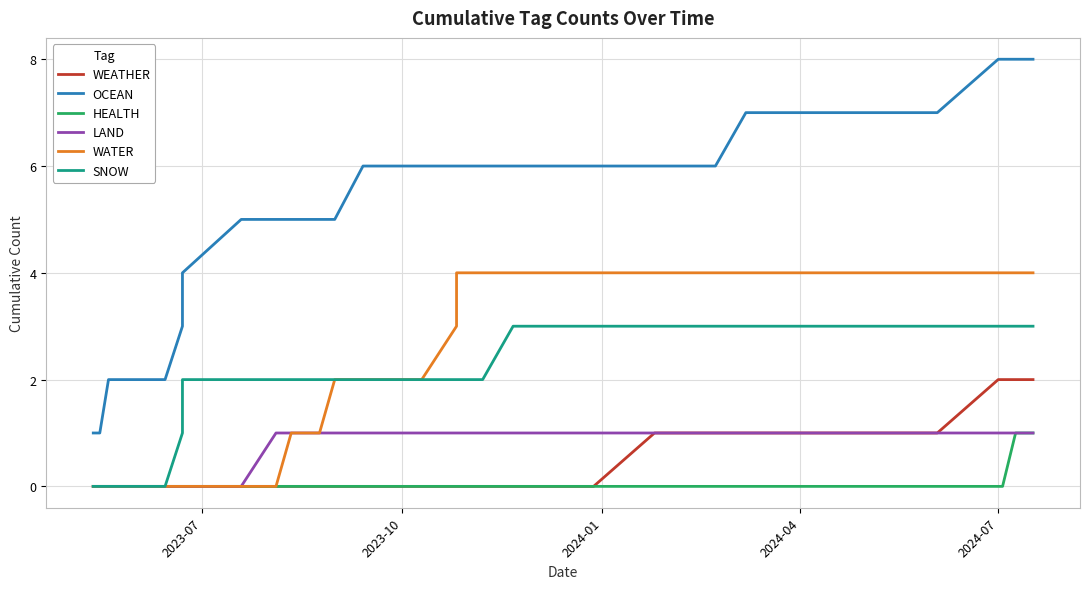

Is the value of WATER at 6 greater than the value of SNOW at 26?

No